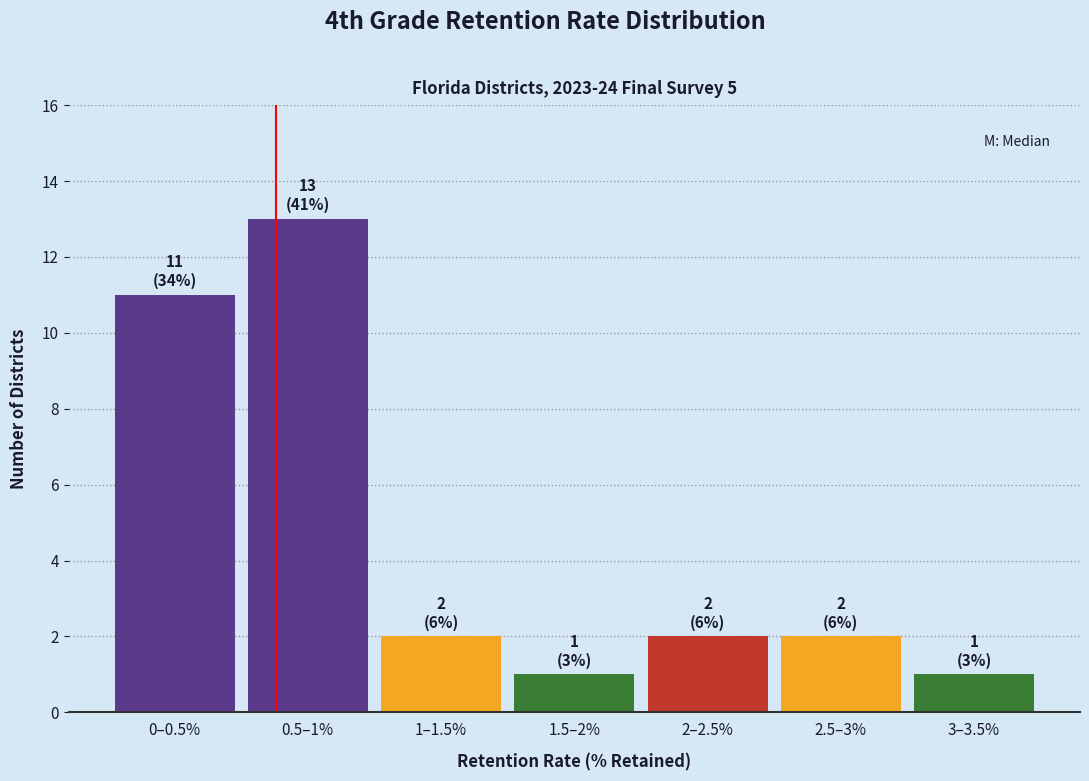

Reading left to right, transcribe all the data shown in this chart.

0–0.5%=11	0.5–1%=13	1–1.5%=2	1.5–2%=1	2–2.5%=2	2.5–3%=2	3–3.5%=1